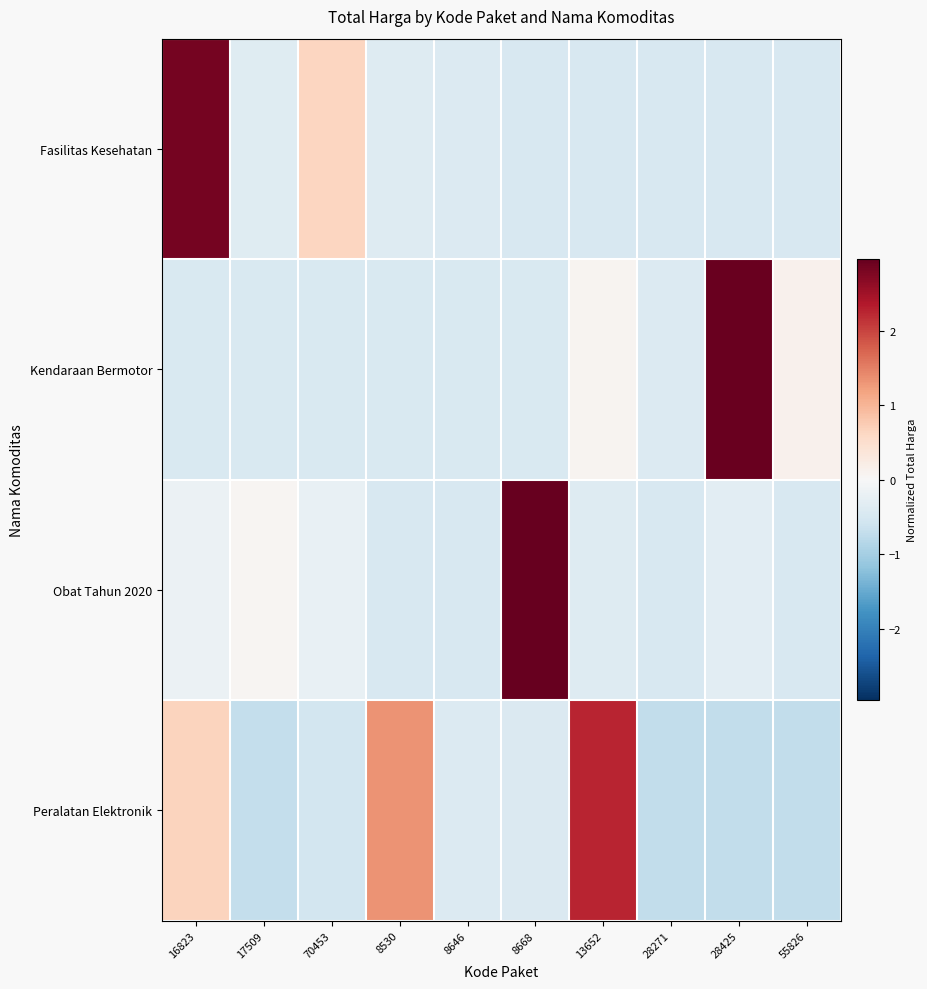

List the series in order of their peak value, lowest first.

Peralatan Elektronik, Fasilitas Kesehatan, Kendaraan Bermotor, Obat Tahun 2020